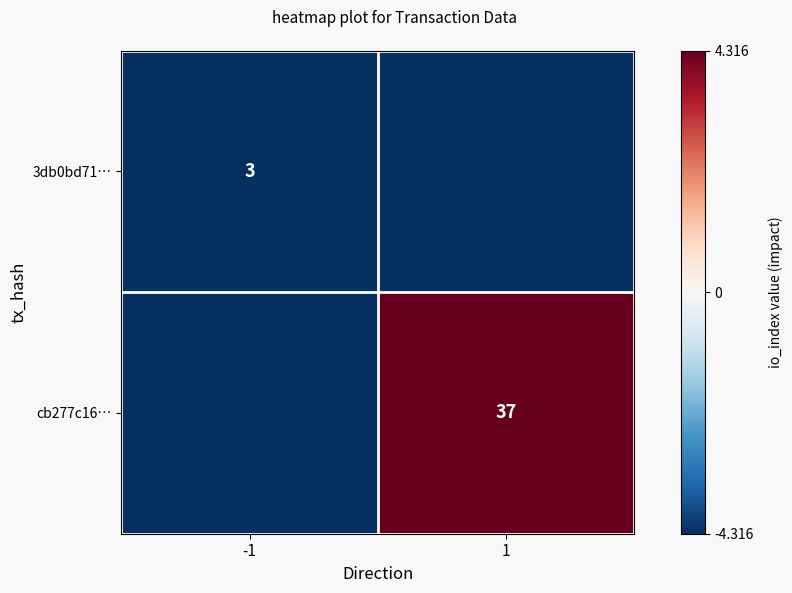

True or false: cb277c16… has a value of 37 at 1.

True